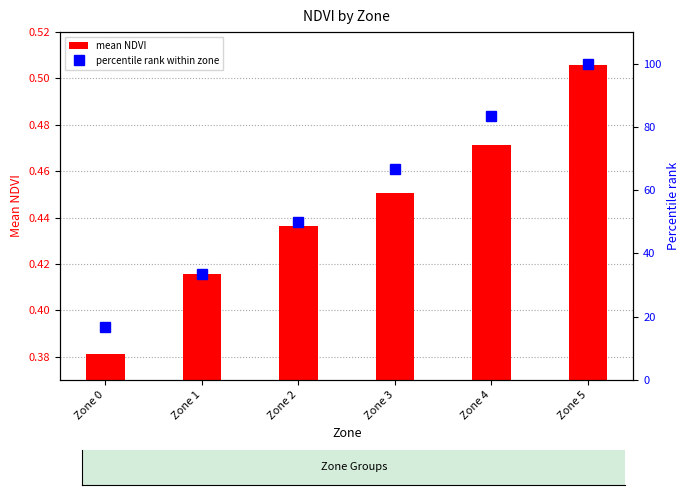

What is the difference between the highest and lowest values at Zone 3?

66.2